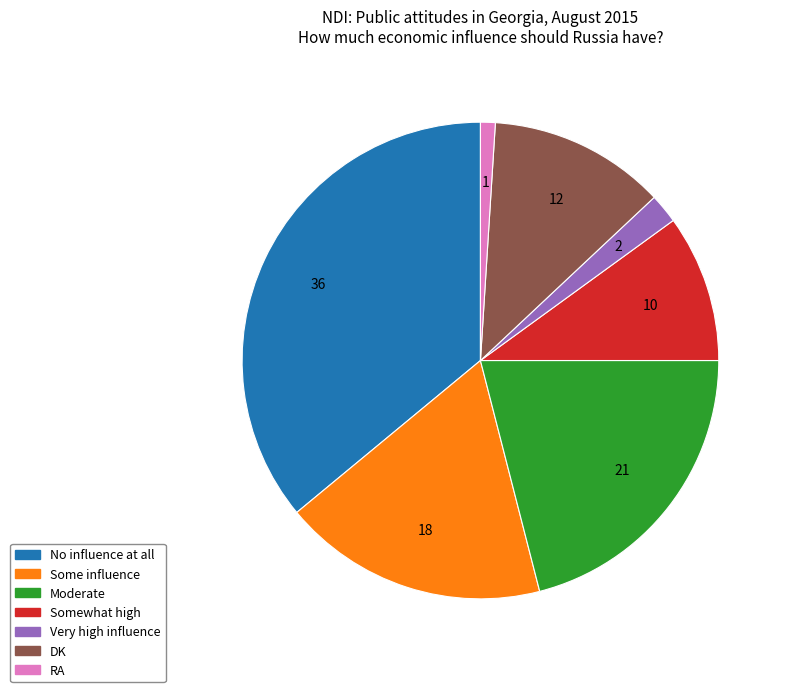

Do Some influence and Moderate together represent more than half of the pie?

No